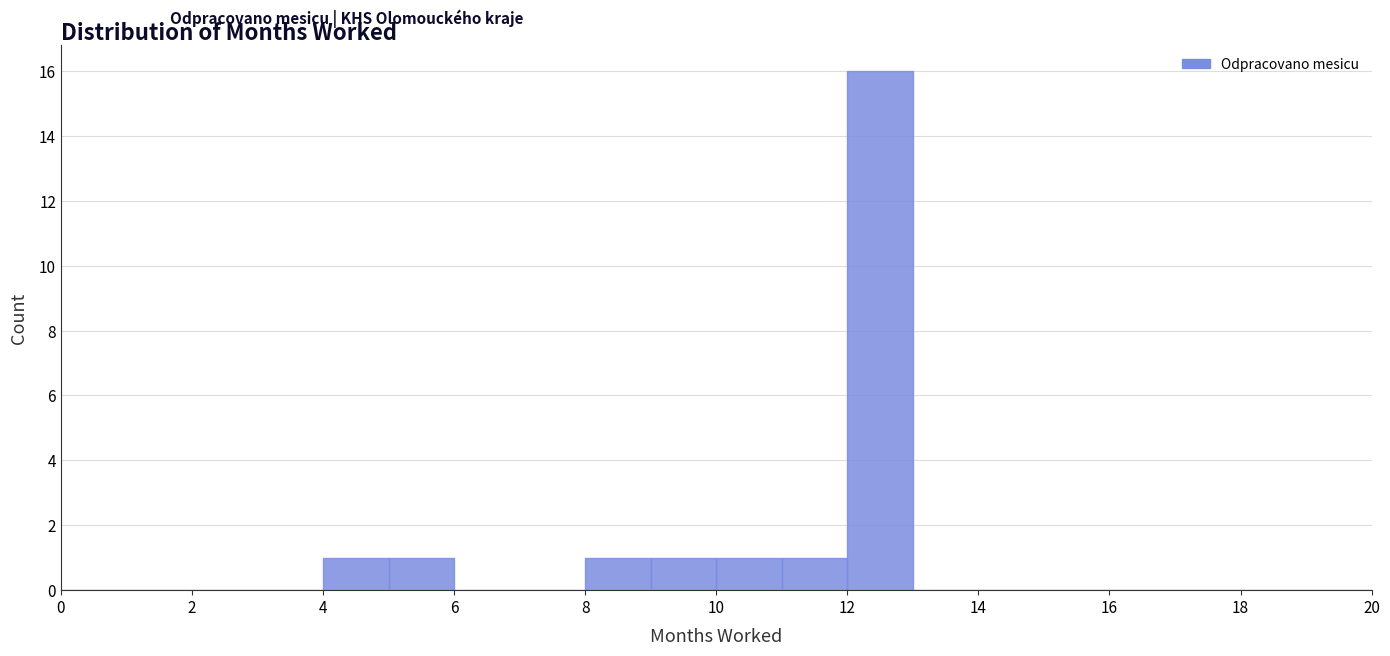

How tall is the bar that spans 9 to 10 on the x-axis? The values are not printed on the chart, so give them approximately, as read against the axis.

1